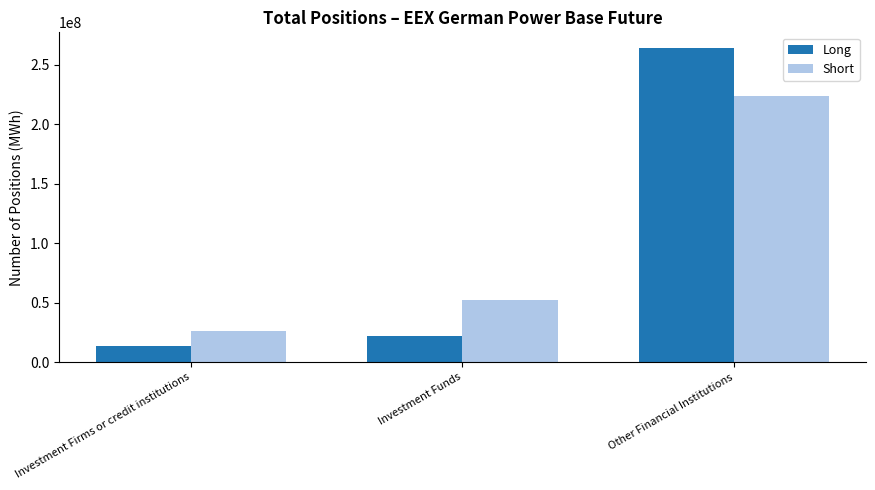

How many data points does each series have?

3